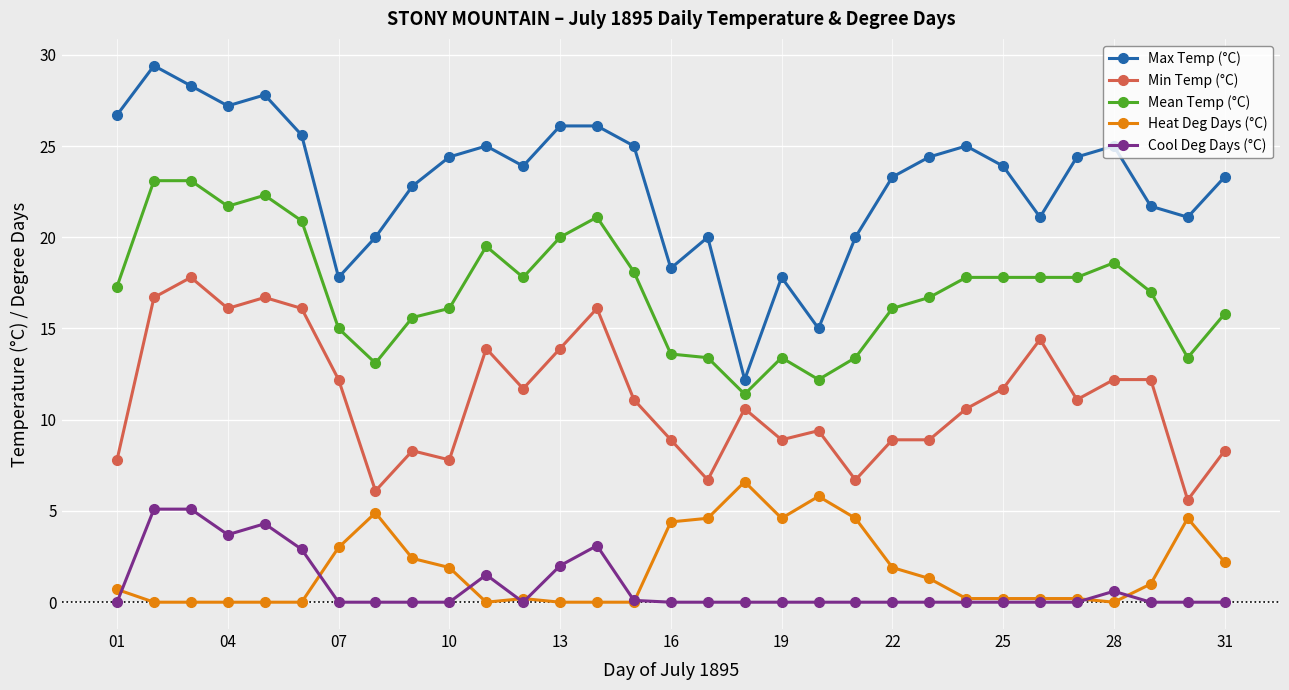

True or false: Mean Temp (°C) and Max Temp (°C) intersect in this chart.

False